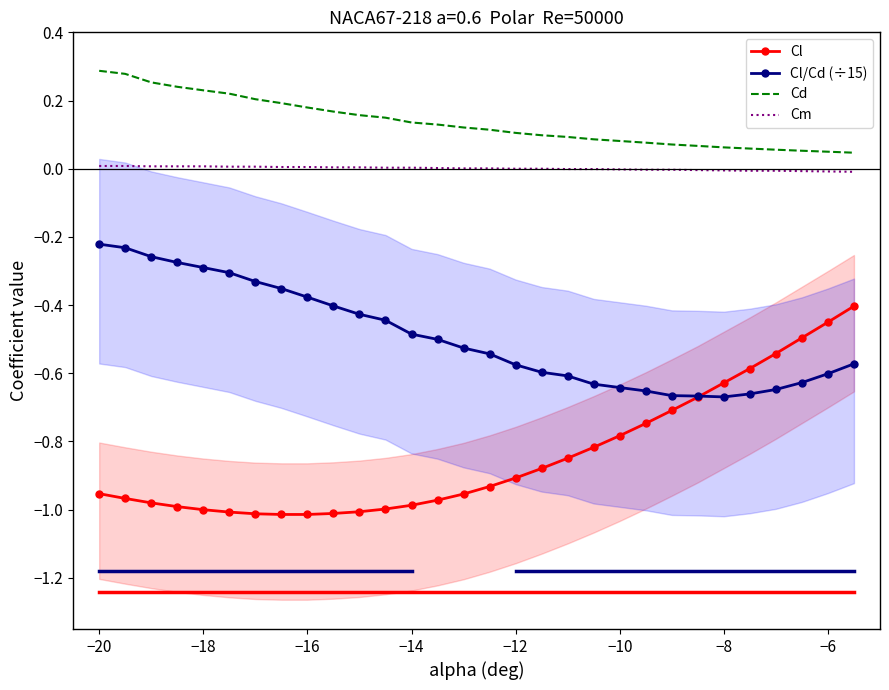

True or false: Cm and Cd intersect in this chart.

False